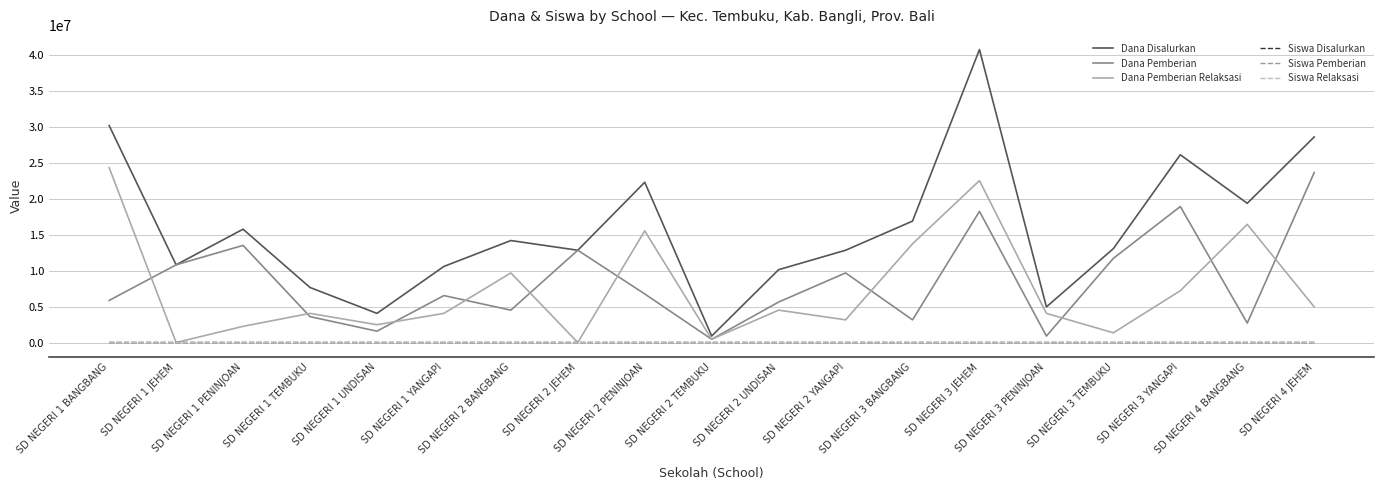

What is the highest value of the Siswa Pemberian series?

53